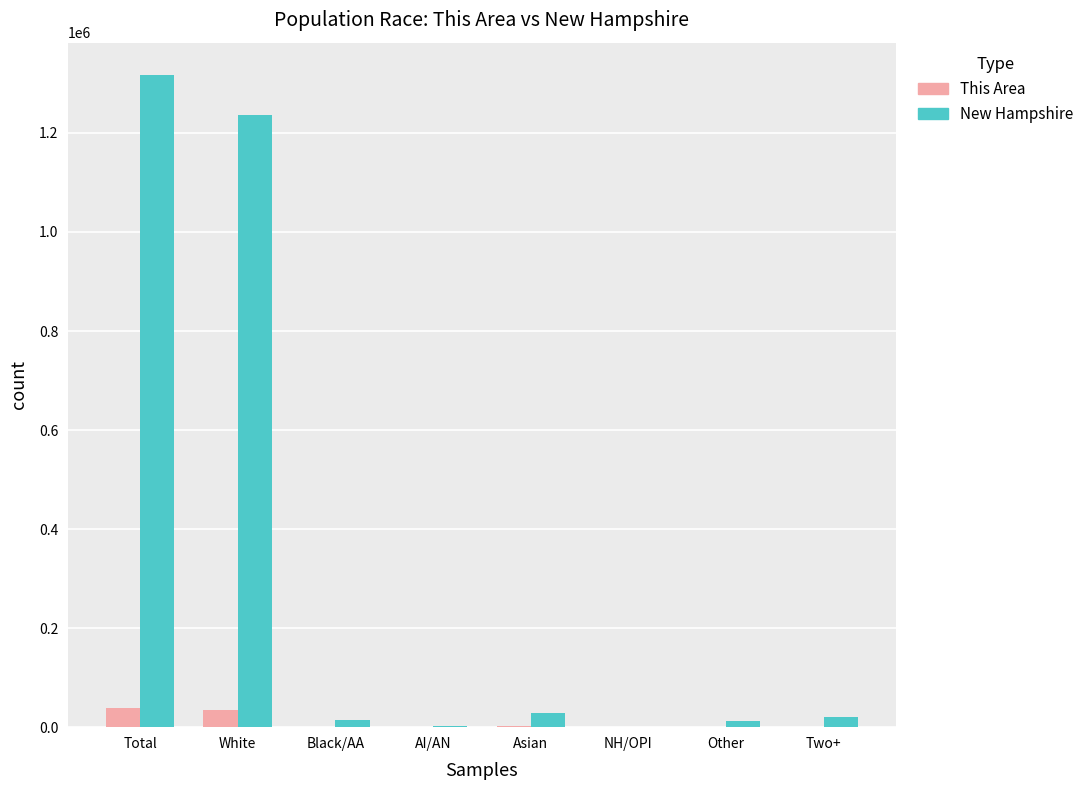

Which series has the largest total across all categories?

New Hampshire